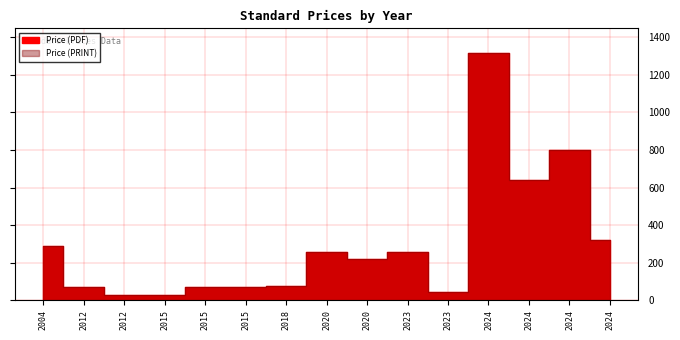

Which has a higher value, 2024 or 2020?

2024